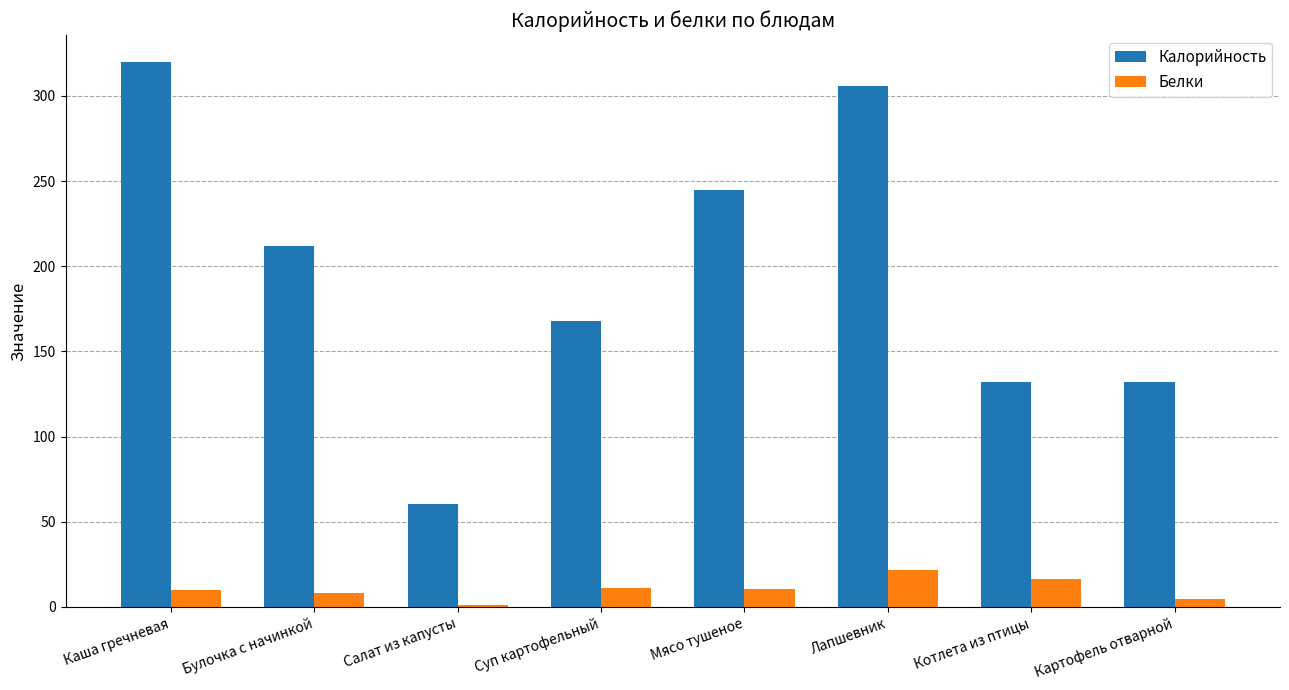

What is the difference between the Калорийность values at Салат из капусты and Каша гречневая?

259.3